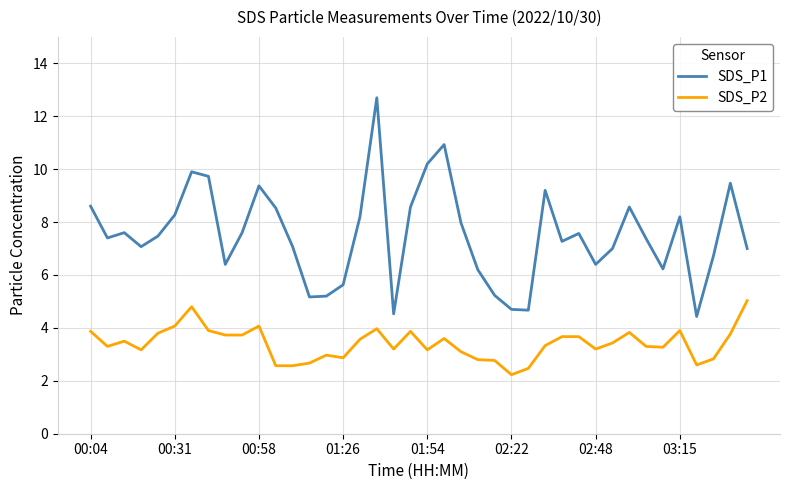

True or false: SDS_P2 and SDS_P1 cross at least once.

False